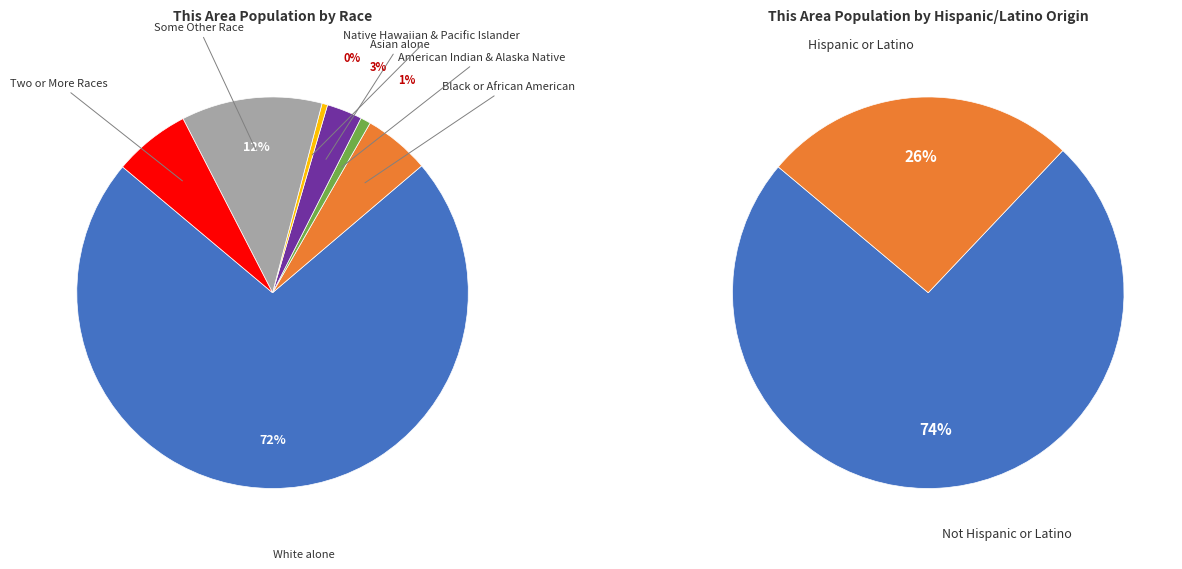

Which slice is the smallest?

Native Hawaiian & Pacific Islander